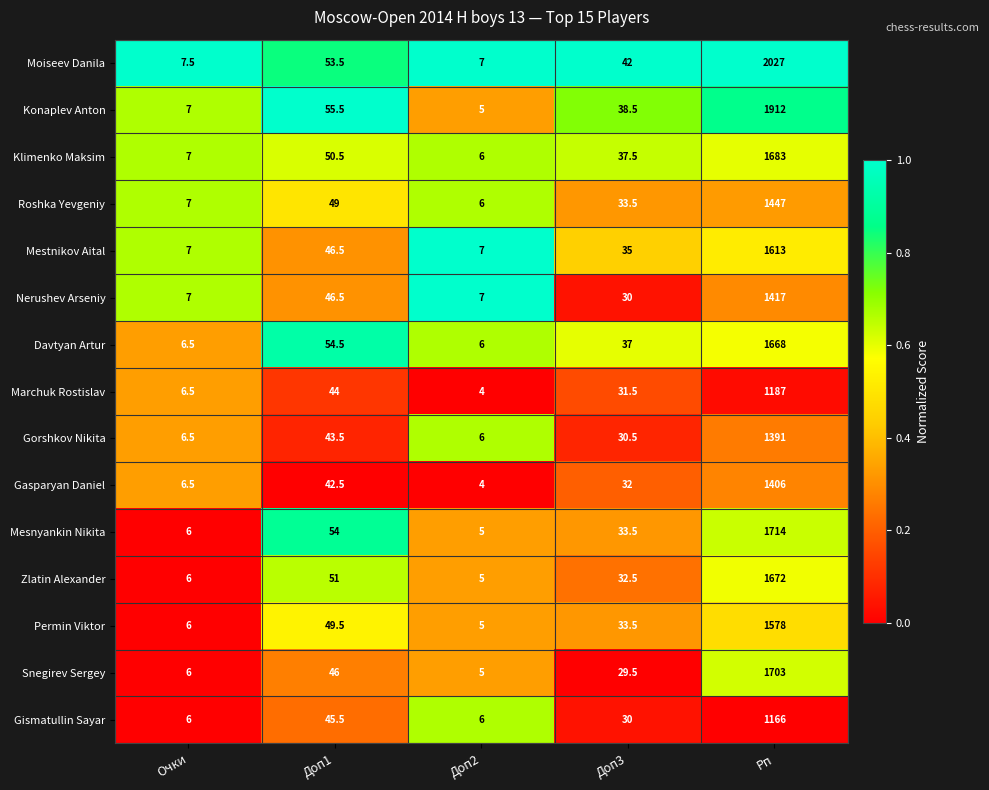

What is the maximum value shown in the chart?

2027.0